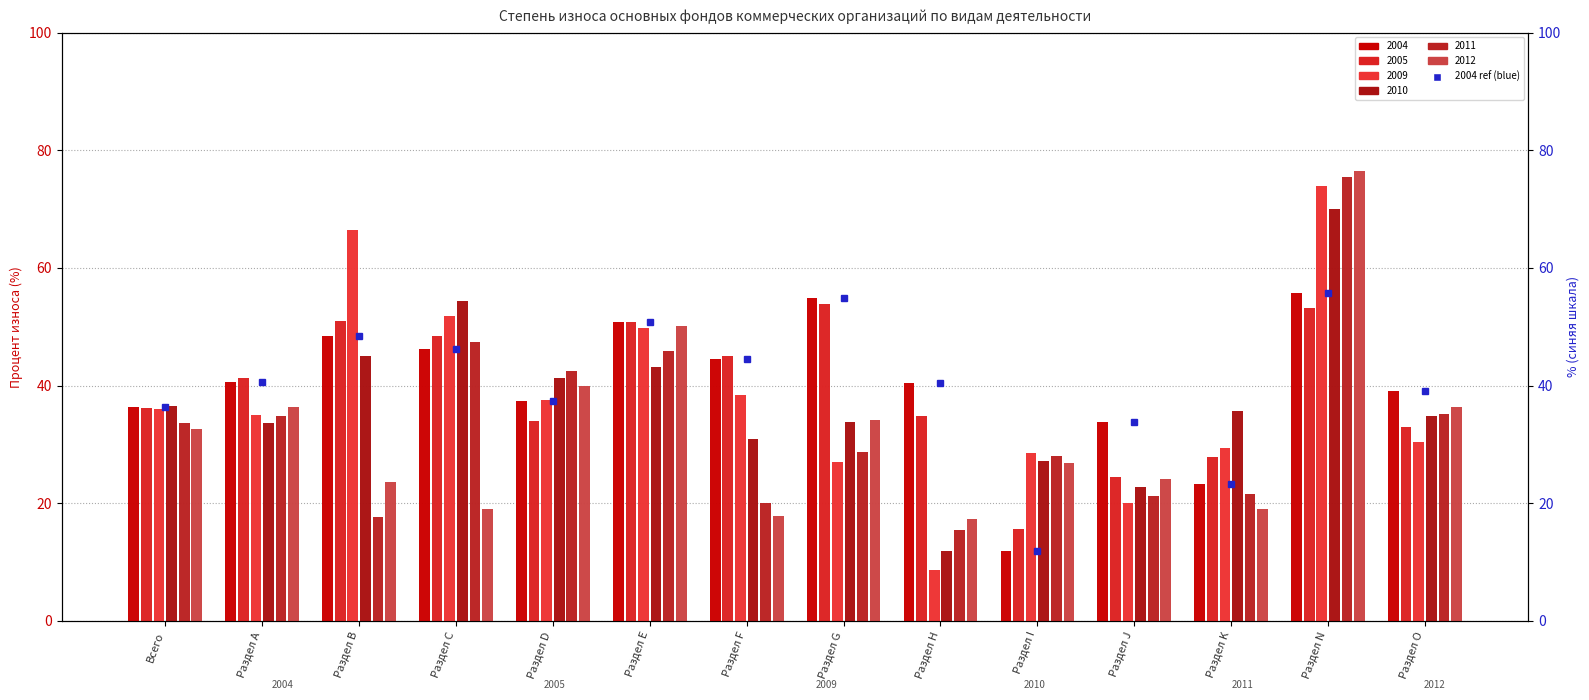

What is the label of the 6th bar from the left?

Раздел Е